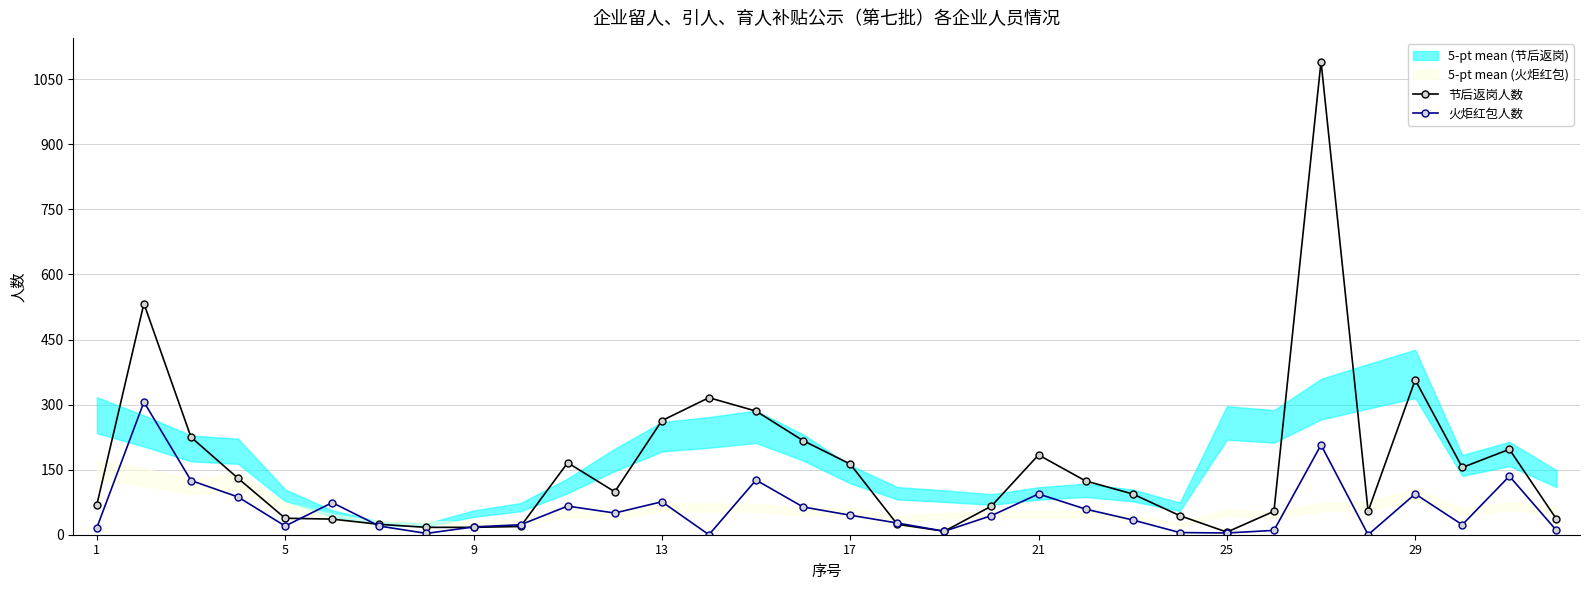

What is the highest value of the 节后返岗人数 series?

1091